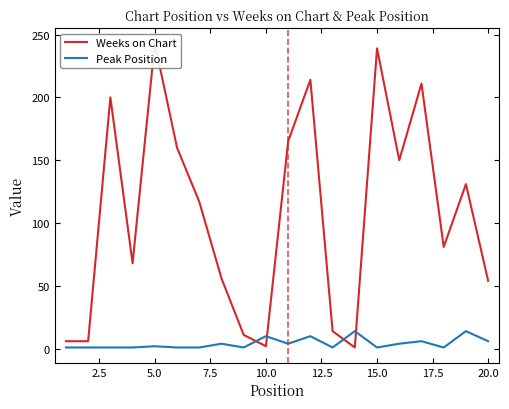

Which series has the largest range (max minus min)?

Weeks on Chart